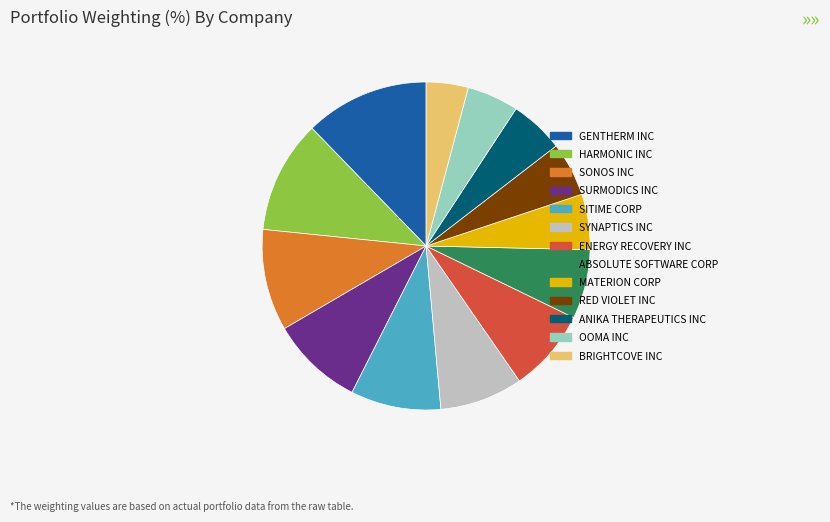

Is the sum of ABSOLUTE SOFTWARE CORP and GENTHERM INC greater than half?

No